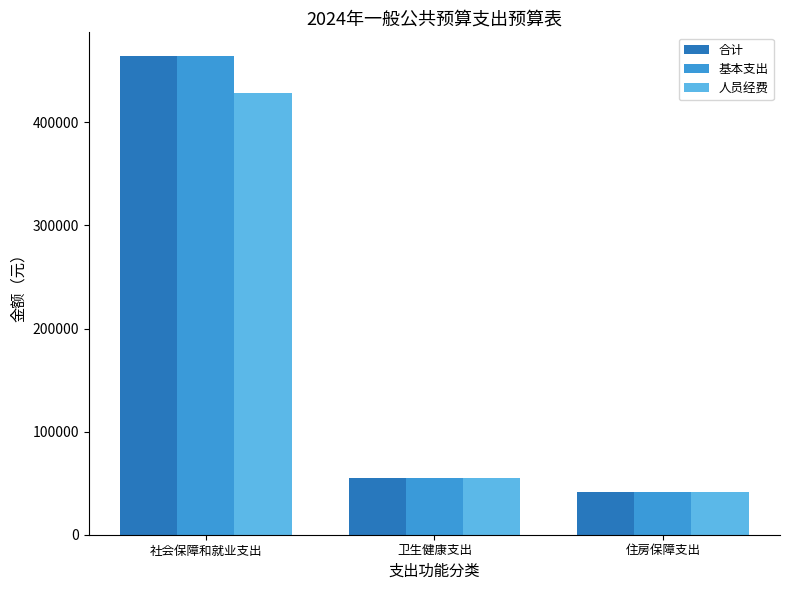

What is the average value of the 人员经费 series?

174864.7